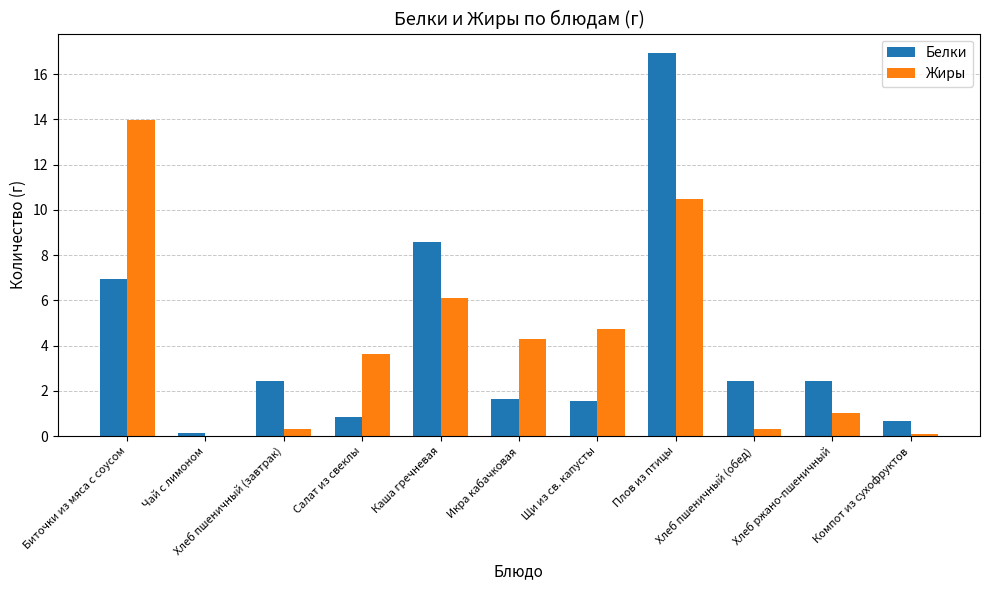

Which series changed the most between Салат из свеклы and Компот из сухофруктов?

Жиры